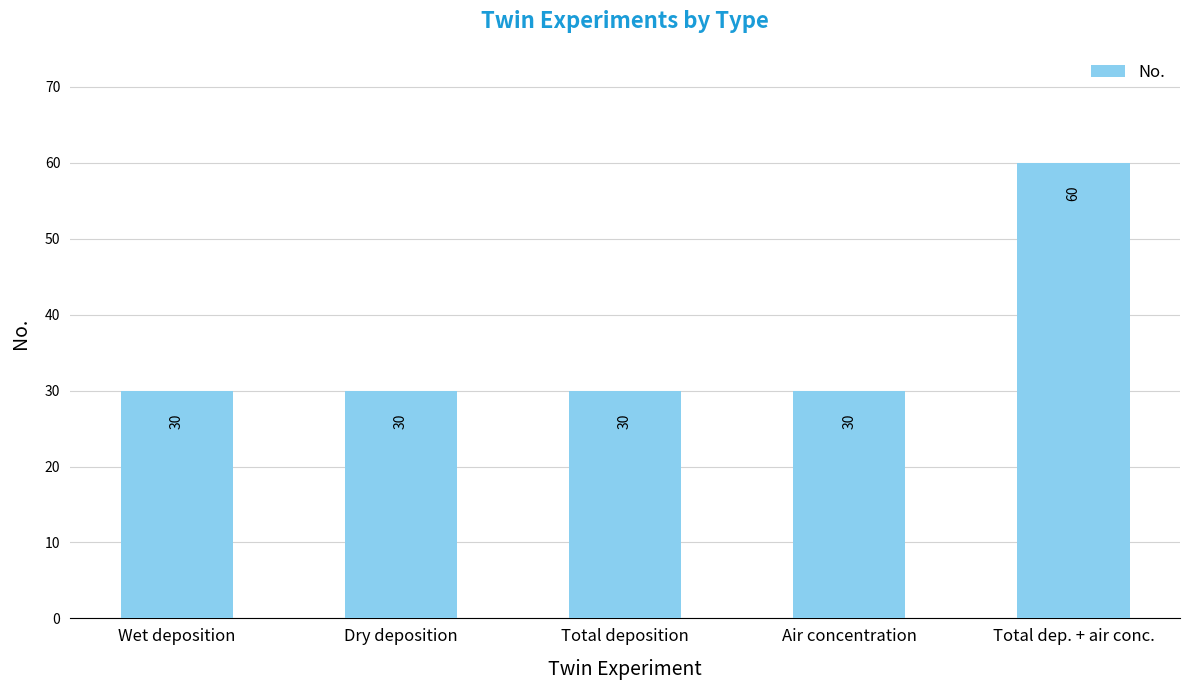

The chart shows a value of 16 at Wet deposition. True or false?

False